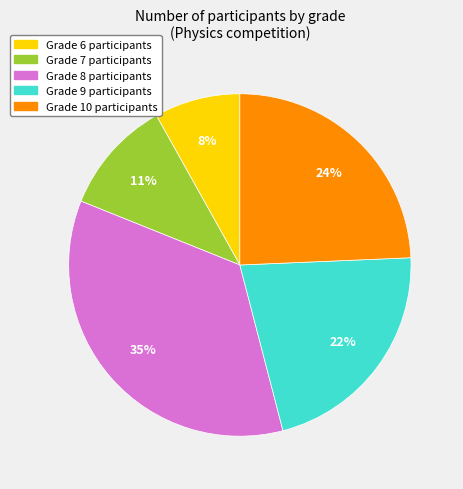

To the nearest percent, what is the difference between the largest and smallest slice percentages?

27%